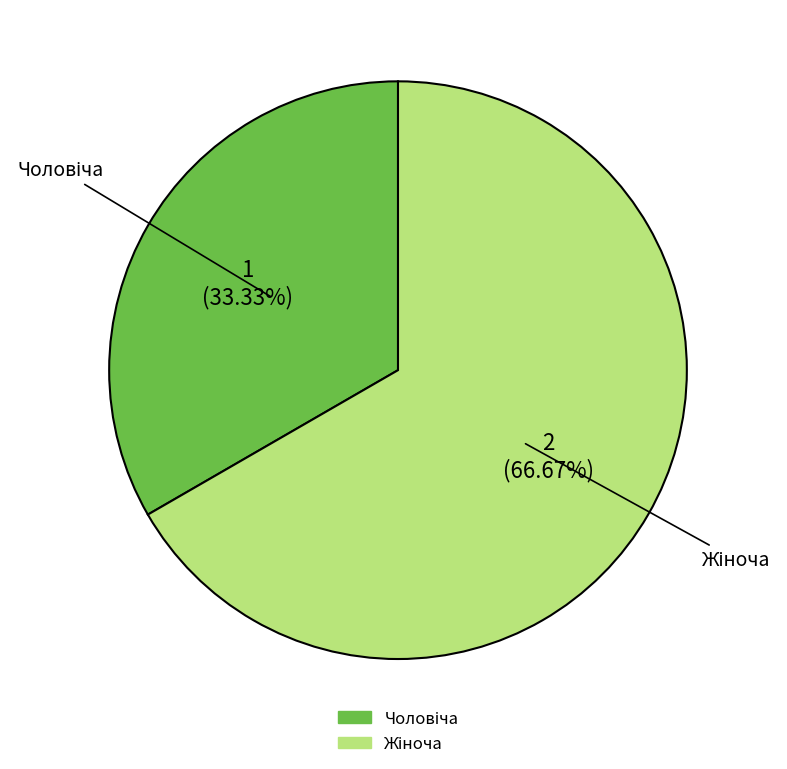

To the nearest percent, what is the difference between the largest and smallest slice percentages?

33%